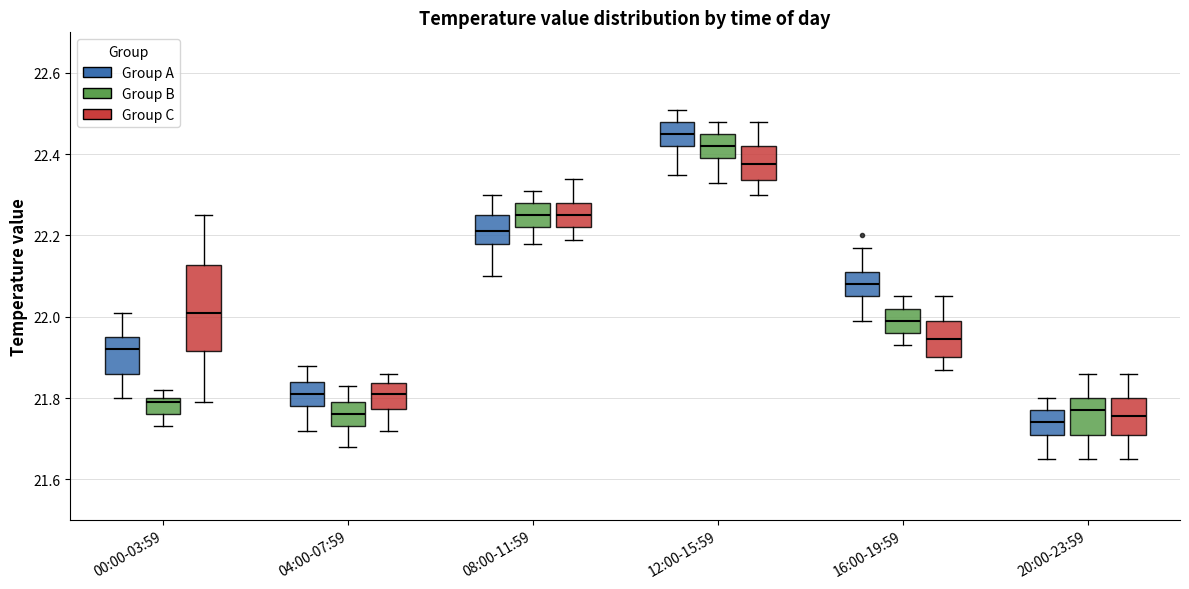

Reading left to right, read every box against the y-axis: the position of its median line, the range the box covers, and the ends of its whiskers. The values are not printed on the chart, so give them approximately, as read against the axis.

00:00-03:59 (Group A): median 21.92, box 21.86 to 21.96, whiskers 21.80 to 22.02
00:00-03:59 (Group B): median 21.80 (just below the box's upper edge), box 21.76 to 21.80, whiskers 21.74 to 21.82
00:00-03:59 (Group C): median 22.02, box 21.92 to 22.12, whiskers 21.80 to 22.26
04:00-07:59 (Group A): median 21.82, box 21.78 to 21.84, whiskers 21.72 to 21.88
04:00-07:59 (Group B): median 21.76, box 21.74 to 21.80, whiskers 21.68 to 21.84
04:00-07:59 (Group C): median 21.82, box 21.78 to 21.84, whiskers 21.72 to 21.86
08:00-11:59 (Group A): median 22.22, box 22.18 to 22.26, whiskers 22.10 to 22.30
08:00-11:59 (Group B): median 22.26, box 22.22 to 22.28, whiskers 22.18 to 22.32
08:00-11:59 (Group C): median 22.26, box 22.22 to 22.28, whiskers 22.20 to 22.34
12:00-15:59 (Group A): median 22.46, box 22.42 to 22.48, whiskers 22.36 to 22.52
12:00-15:59 (Group B): median 22.42, box 22.40 to 22.46, whiskers 22.34 to 22.48
12:00-15:59 (Group C): median 22.38, box 22.34 to 22.42, whiskers 22.30 to 22.48
16:00-19:59 (Group A): median 22.08, box 22.06 to 22.12, whiskers 22.00 to 22.18
16:00-19:59 (Group B): median 22.00, box 21.96 to 22.02, whiskers 21.94 to 22.06
16:00-19:59 (Group C): median 21.94, box 21.90 to 22.00, whiskers 21.88 to 22.06
20:00-23:59 (Group A): median 21.74, box 21.72 to 21.78, whiskers 21.66 to 21.80
20:00-23:59 (Group B): median 21.78, box 21.72 to 21.80, whiskers 21.66 to 21.86
20:00-23:59 (Group C): median 21.76, box 21.72 to 21.80, whiskers 21.66 to 21.86